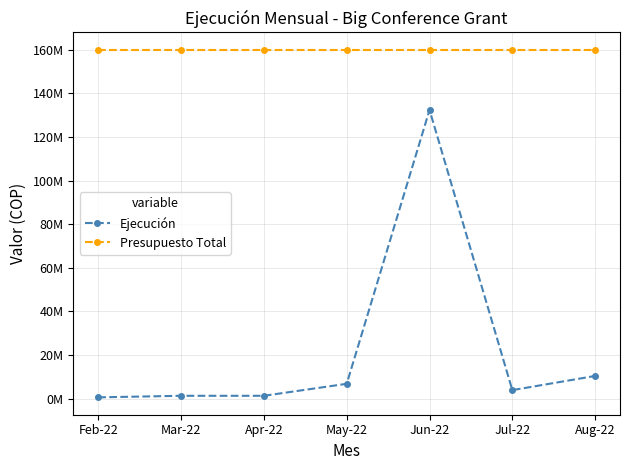

Between Jul-22 and Jun-22, which is larger?

Jun-22